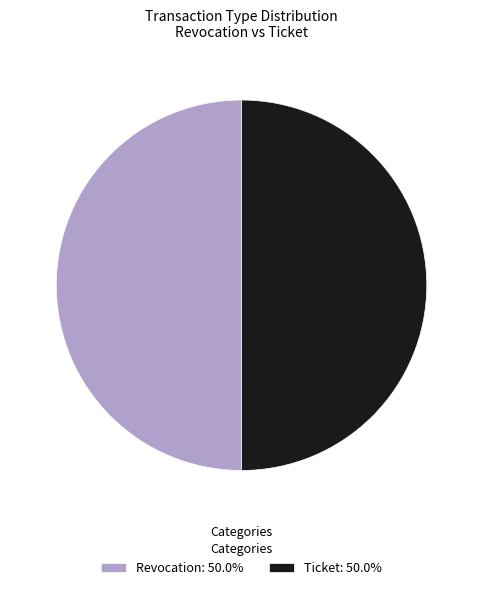

What is the ratio of the value at Ticket: 50.0% to the value at Revocation: 50.0%?

1.0